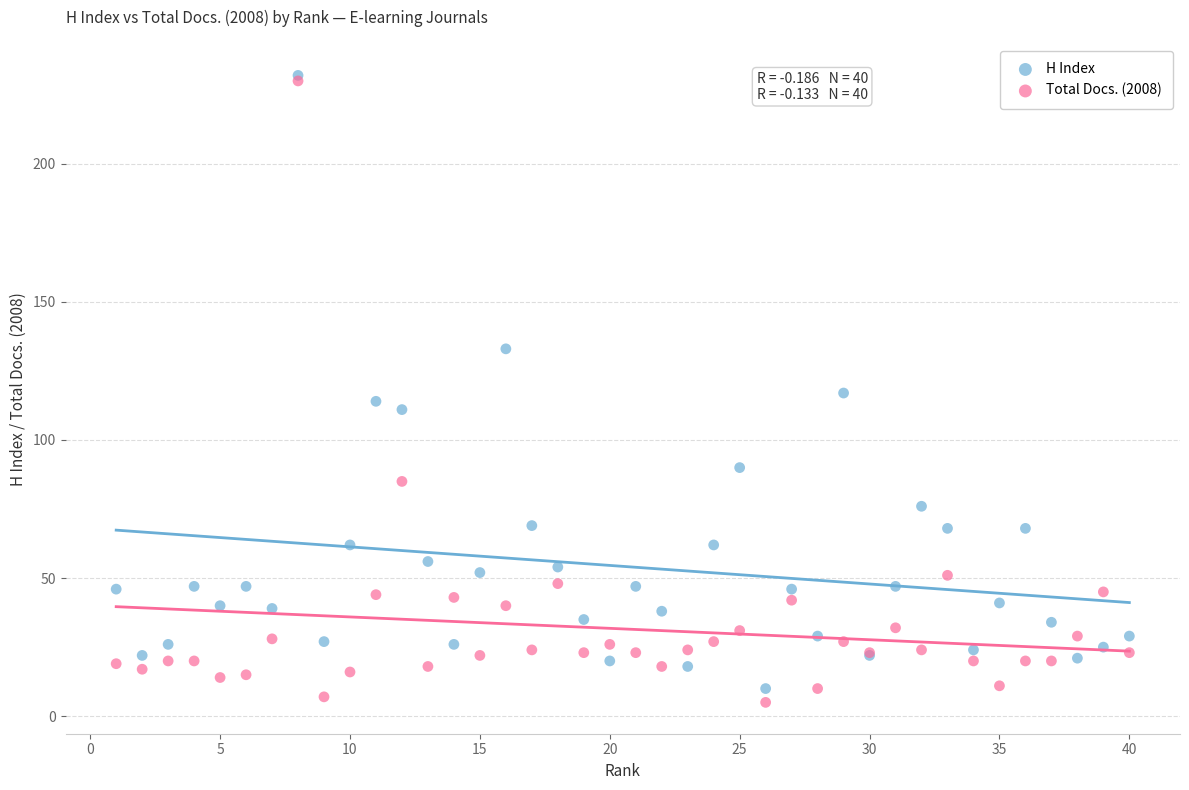

In the H Index series, what Y value is closest to 121?

117